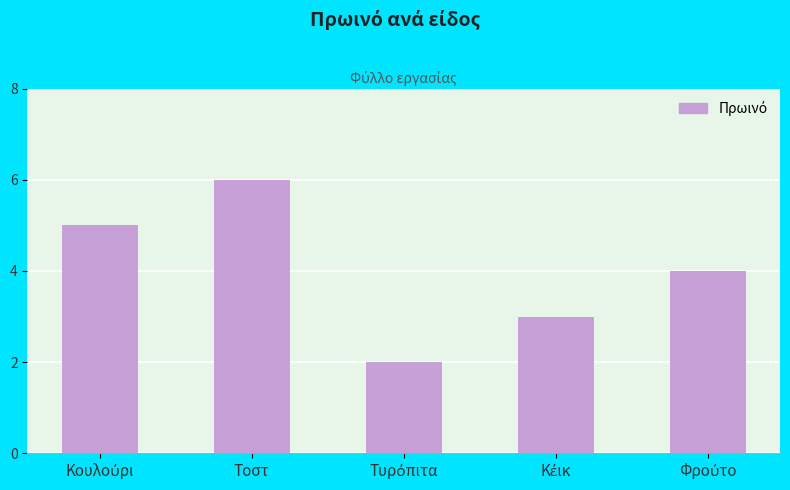

What is the sum of all values?

20